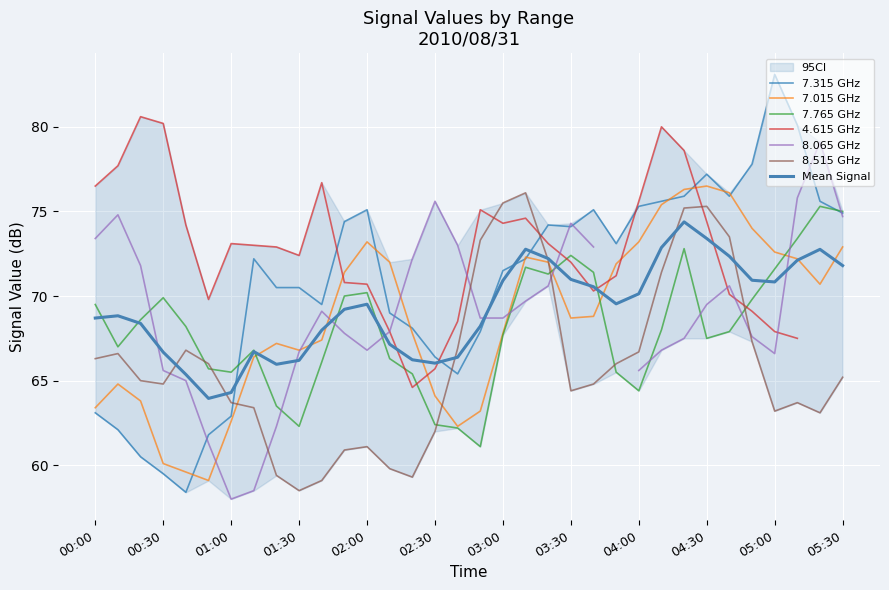

What is the difference between the second highest and second lowest values in the 7.765 series?

12.8